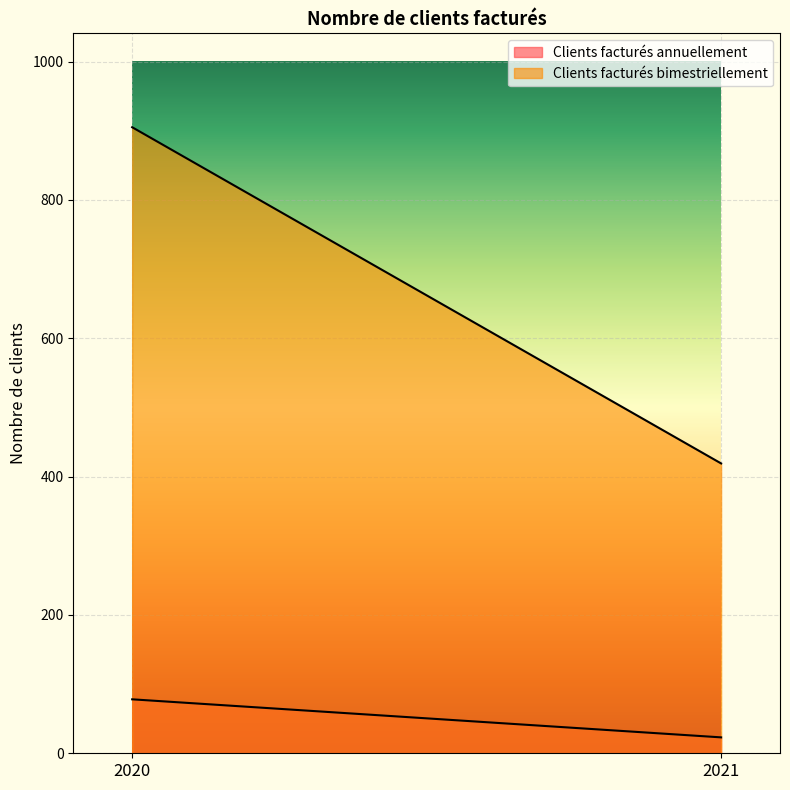

Which series has the largest range (max minus min)?

Clients facturés bimestriellement